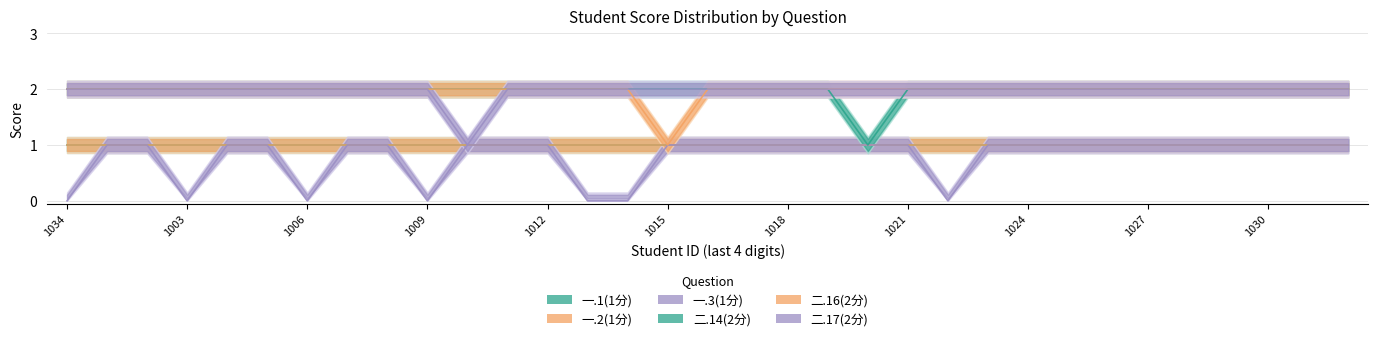

How many data points in 二.14(2分) are less than 2?

1